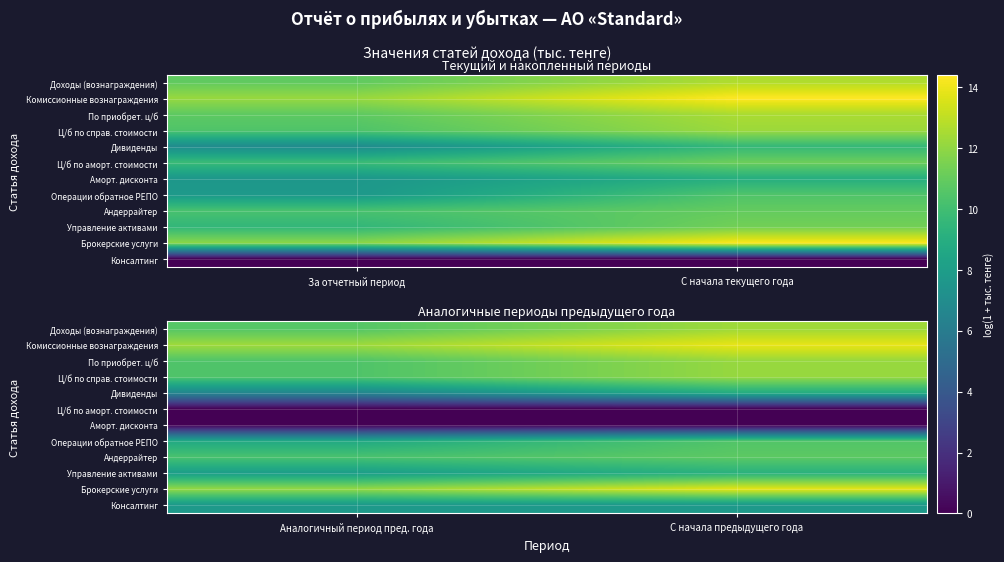

At С начала предыдущего года, list the series in order from smallest to largest.

Ц/б по аморт. стоимости, Аморт. дисконта, Консалтинг, Дивиденды, Управление активами, Операции обратное РЕПО, Андеррайтер, По приобрет. ц/б, Ц/б по справ. стоимости, Доходы (вознаграждения), Брокерские услуги, Комиссионные вознаграждения